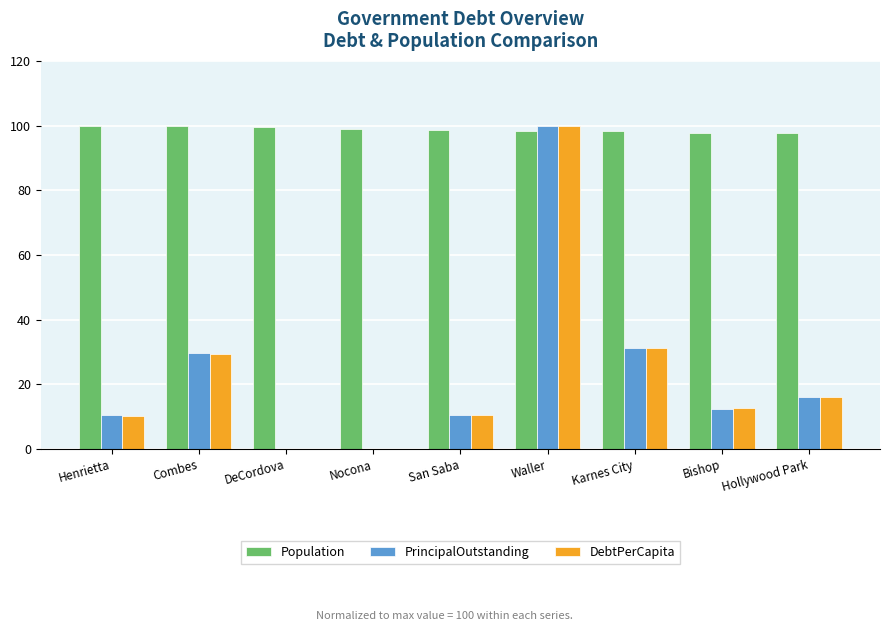

Is it true that PrincipalOutstanding equals 0.0 at DeCordova?

True